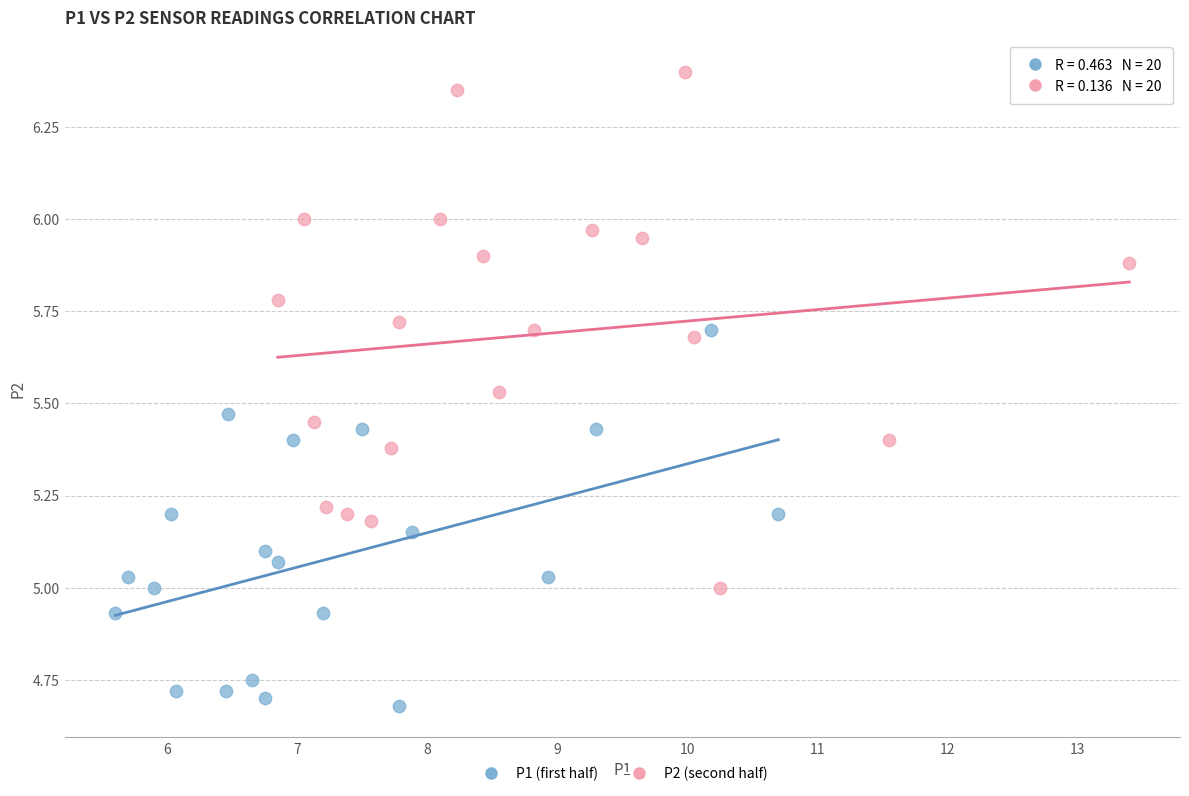

What are all the series names shown in the legend?

P1 (first half), P2 (second half)